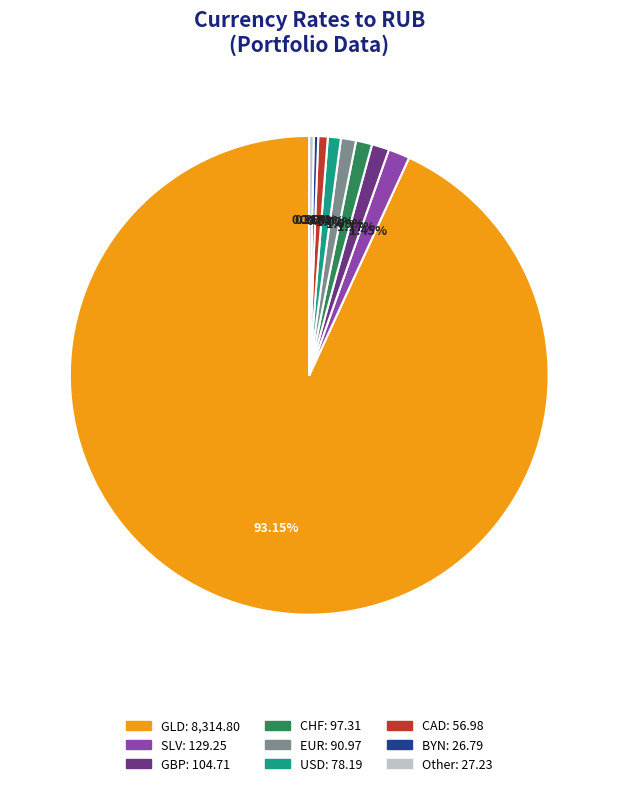

Does any single category account for the majority?

Yes